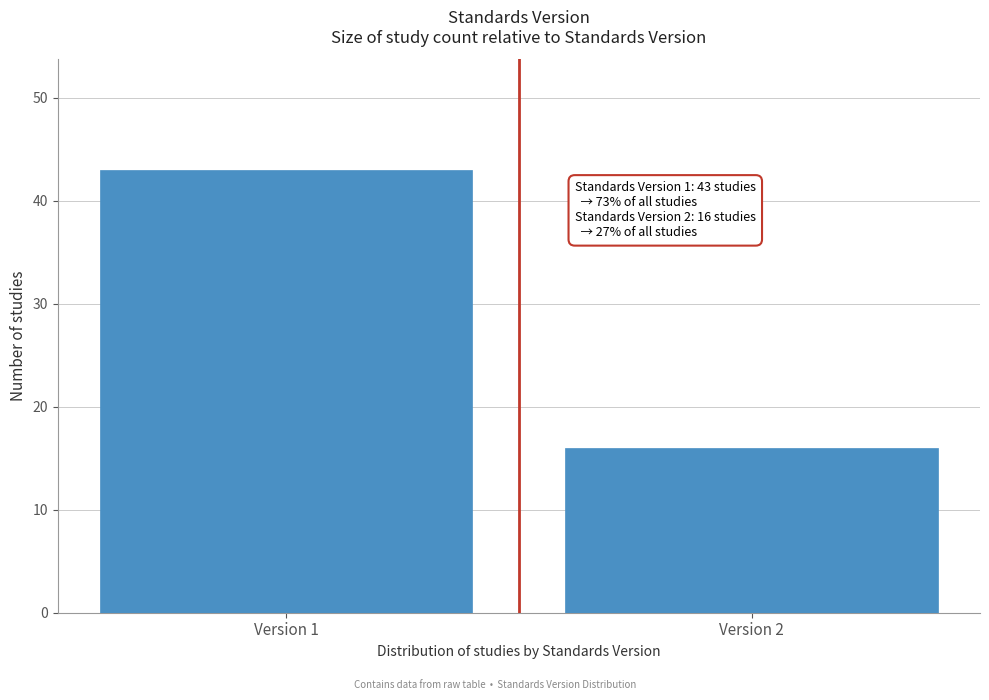

Reading left to right, transcribe all the data shown in this chart.

Version 1=43	Version 2=16